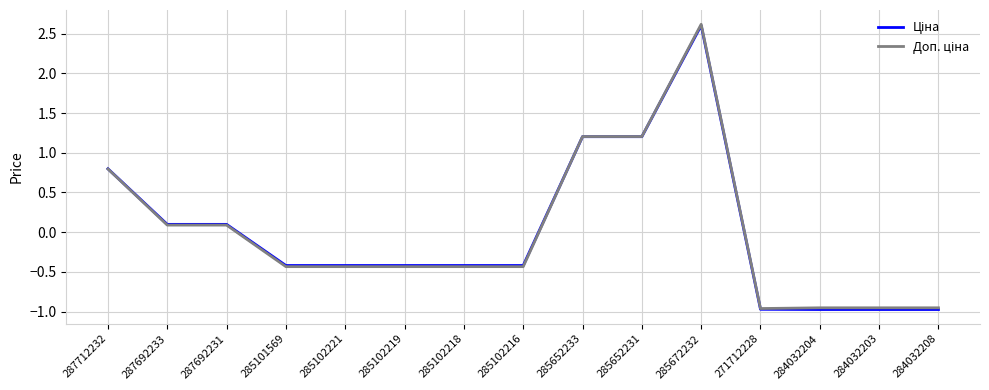

What position from the left is 271712228?

12